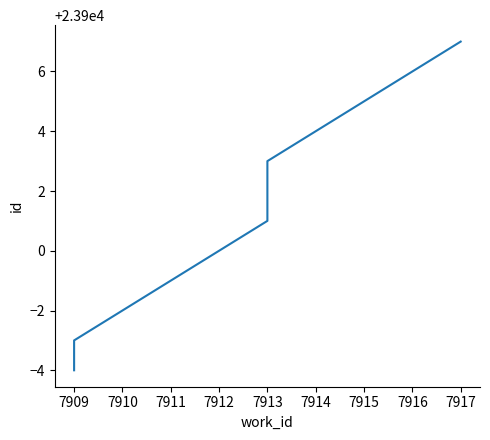

Count the number of data series in this chart.

1